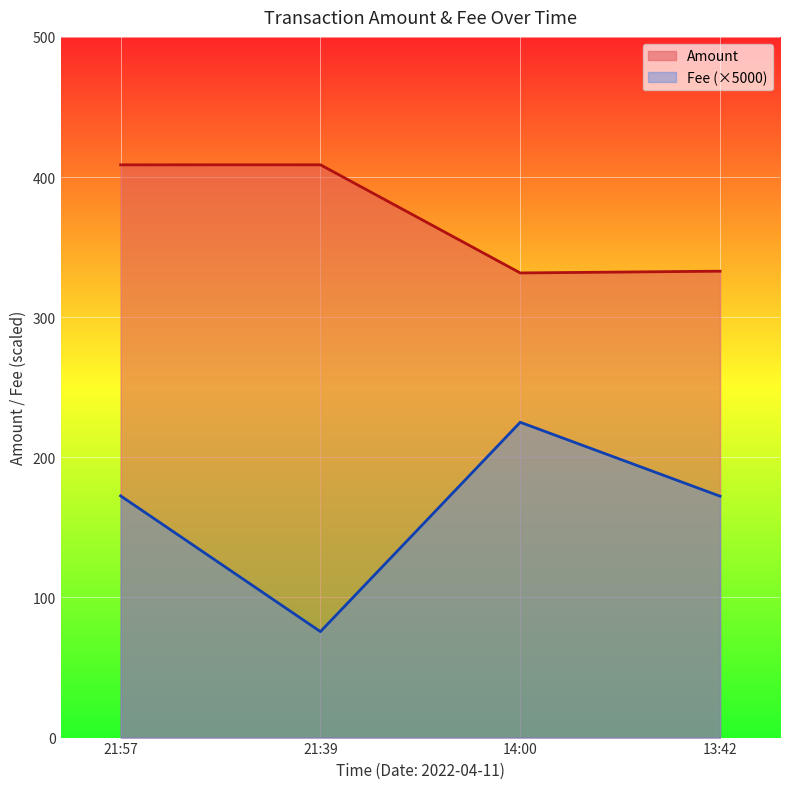

At which category is the sum across all series the highest?

21:57